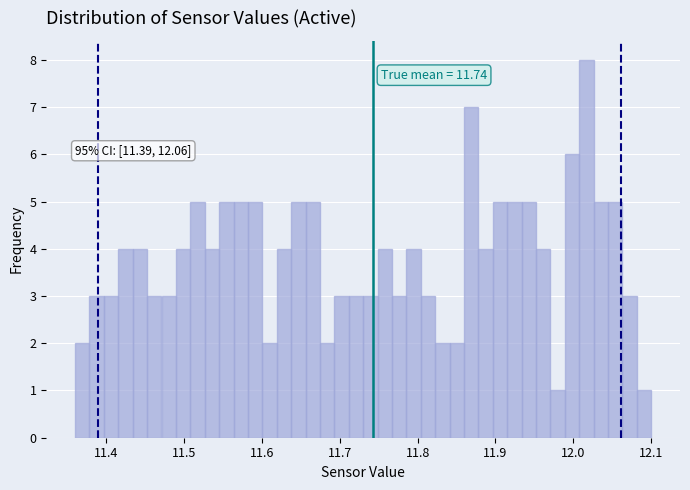

Around what value on the x-axis is the tallest bar? Give the approximate position of its centre, as read against the axis.

12.02